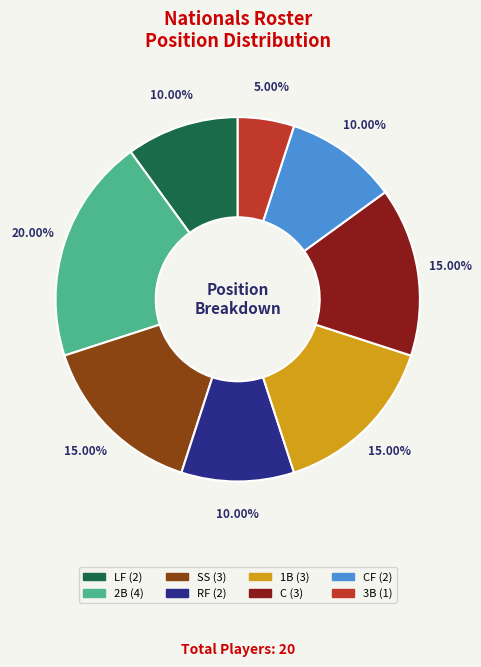

Is there a majority slice in this chart?

No